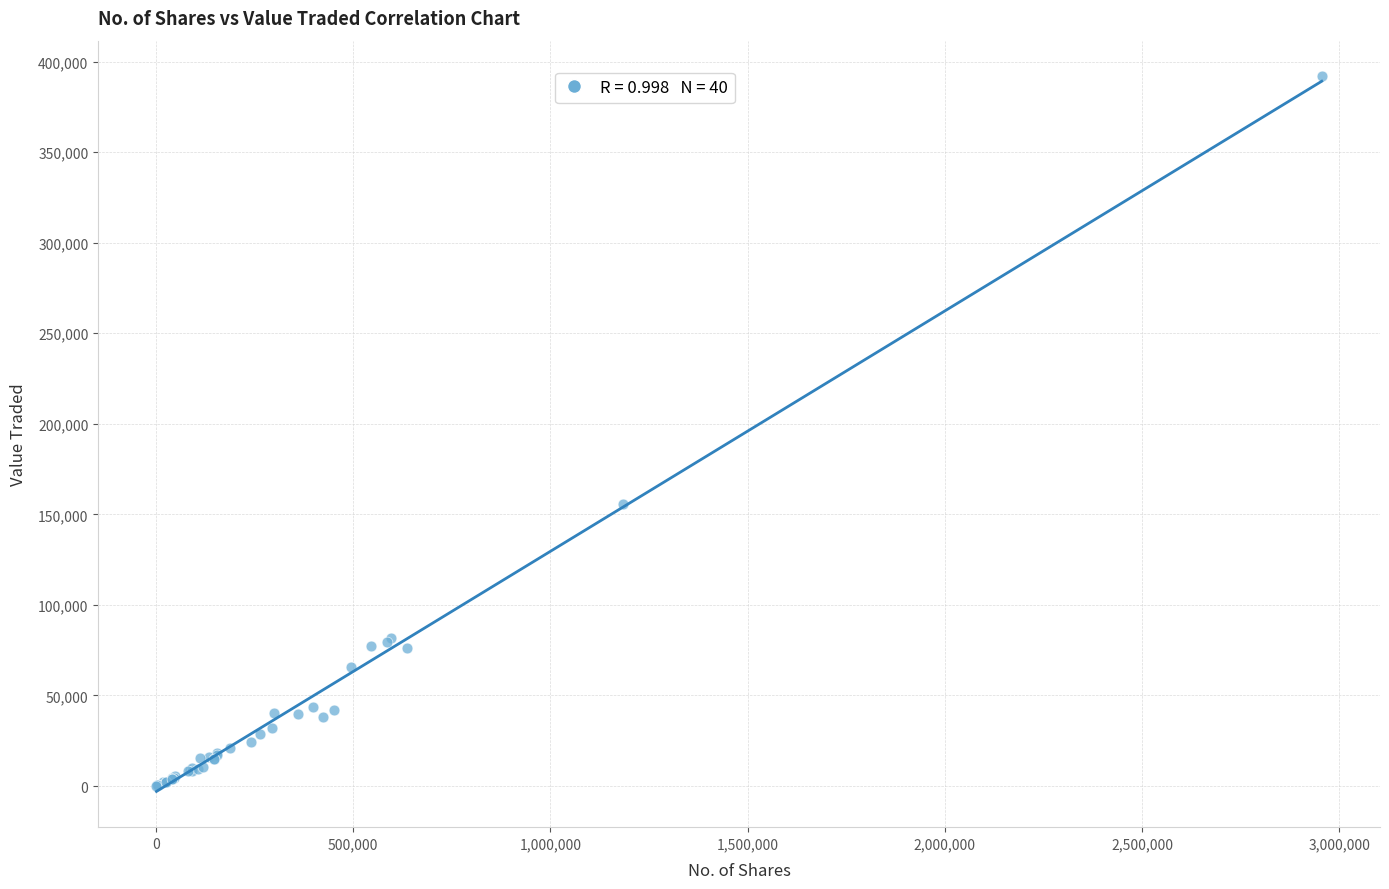

What Y value in the scatter plot is closest to 195945?

155685